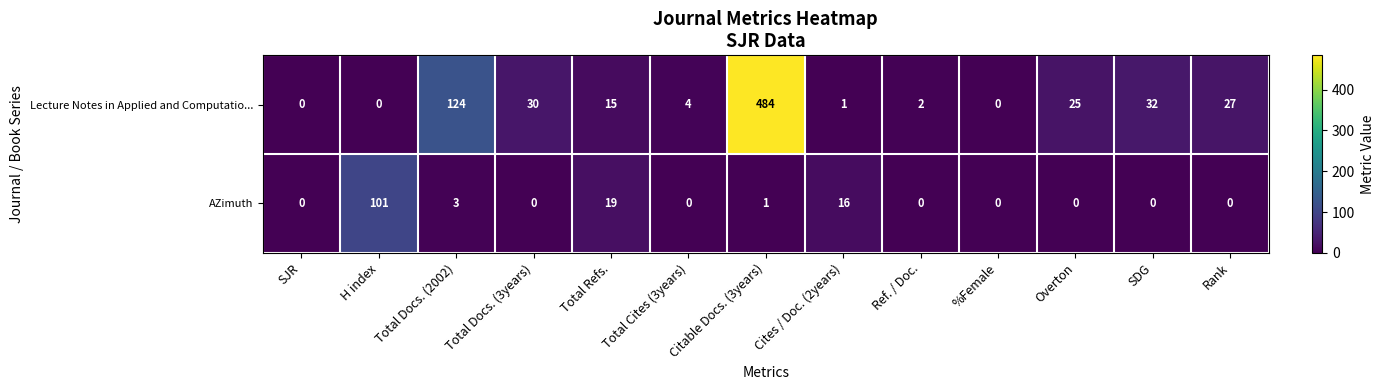

List the series in order of their peak value, highest first.

Lecture Notes in Applied and Computatio..., AZimuth